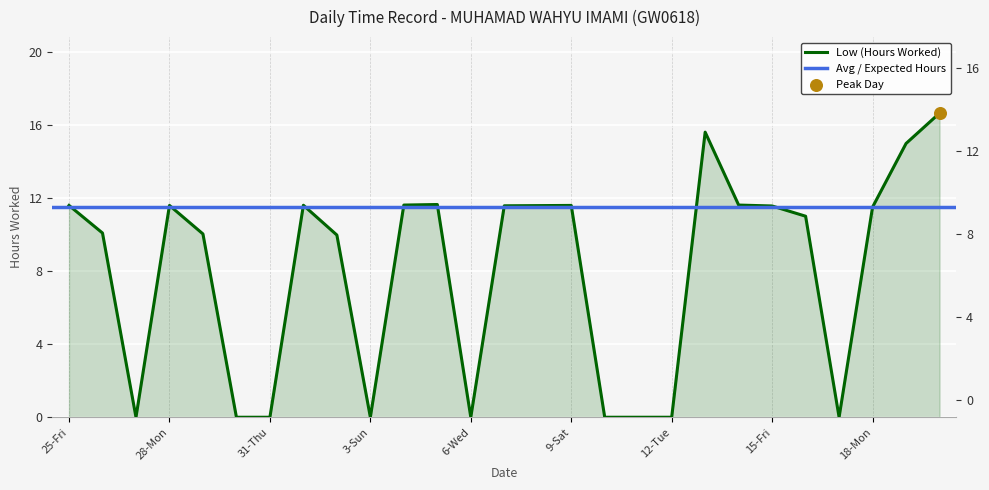

What is the change in value from 11-Mon to 16-Sat?

+11.0